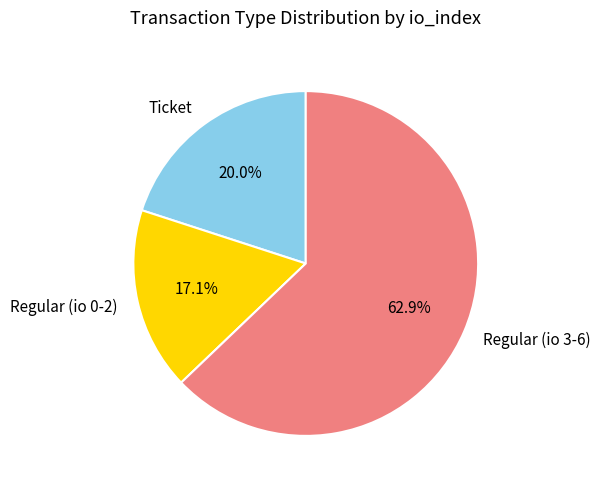

How much of the chart is everything except Regular (io 3-6)?

37.1%